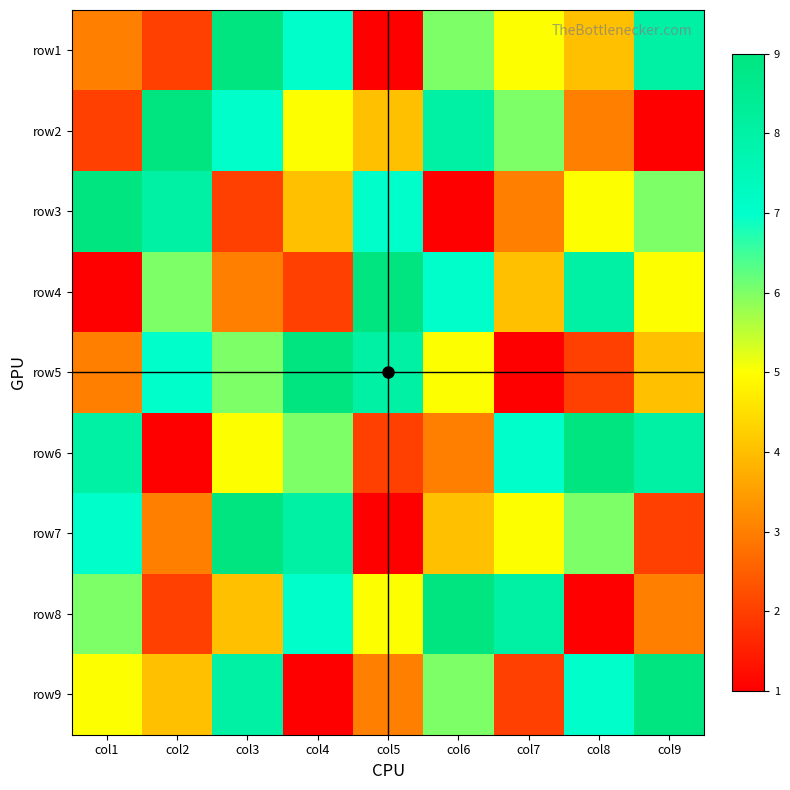

Reading left to right, transcribe all the data shown in this chart.

row1: col1=3	col2=2	col3=9	col4=7	col5=1	col6=6	col7=5	col8=4	col9=8
row2: col1=2	col2=9	col3=7	col4=5	col5=4	col6=8	col7=6	col8=3	col9=1
row3: col1=9	col2=8	col3=2	col4=4	col5=7	col6=1	col7=3	col8=5	col9=6
row4: col1=1	col2=6	col3=3	col4=2	col5=9	col6=7	col7=4	col8=8	col9=5
row5: col1=3	col2=7	col3=6	col4=9	col5=8	col6=5	col7=1	col8=2	col9=4
row6: col1=8	col2=1	col3=5	col4=6	col5=2	col6=3	col7=7	col8=9	col9=8
row7: col1=7	col2=3	col3=9	col4=8	col5=1	col6=4	col7=5	col8=6	col9=2
row8: col1=6	col2=2	col3=4	col4=7	col5=5	col6=9	col7=8	col8=1	col9=3
row9: col1=5	col2=4	col3=8	col4=1	col5=3	col6=6	col7=2	col8=7	col9=9